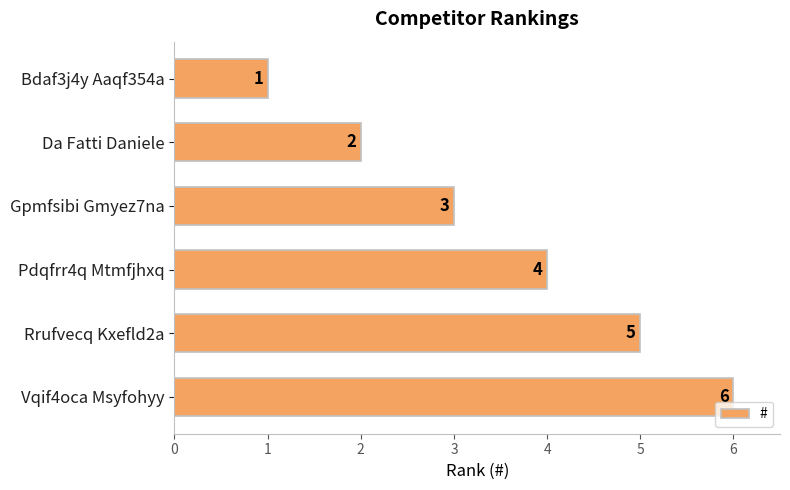

What is the sum of all values?

21